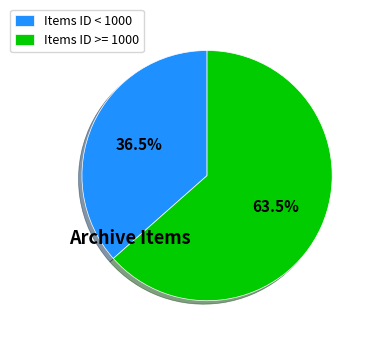

To the nearest percent, what is the difference between the largest and smallest slice percentages?

27%